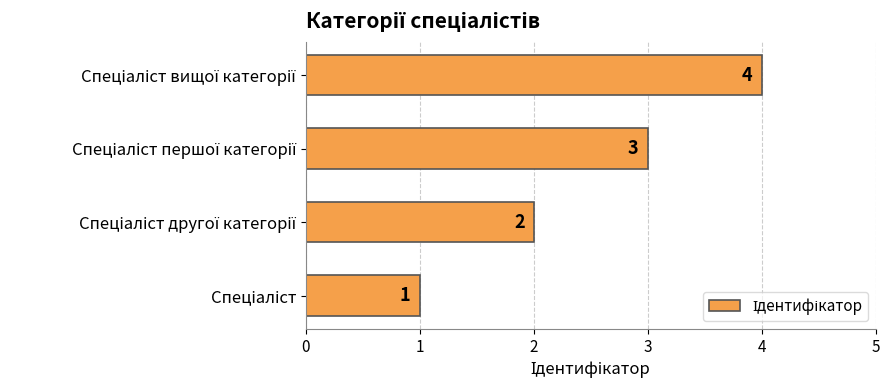

Count the values in the range 2 to 4.

3